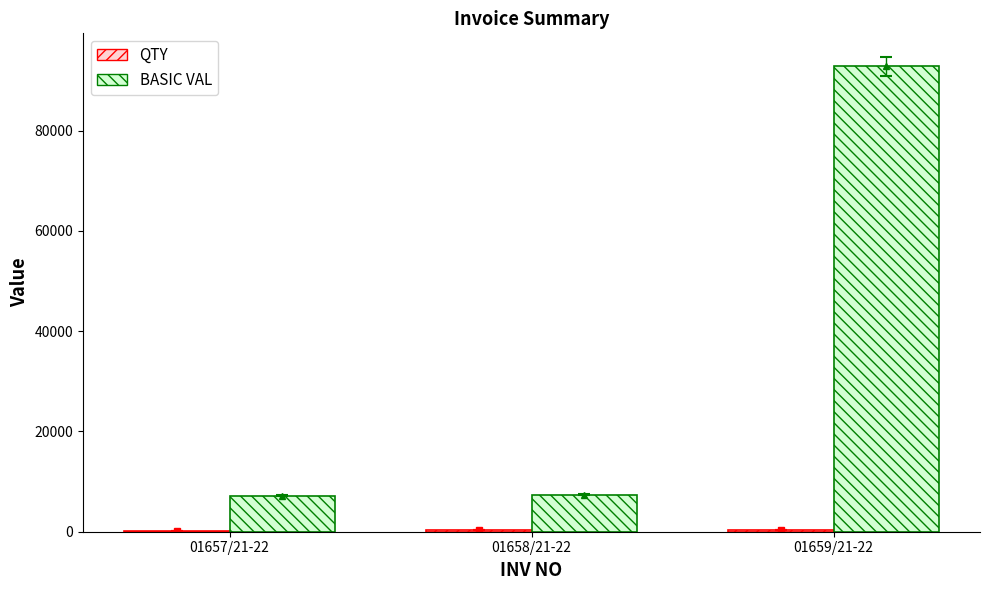

The value of BASIC VAL at 01658/21-22 is 7400. True or false?

True